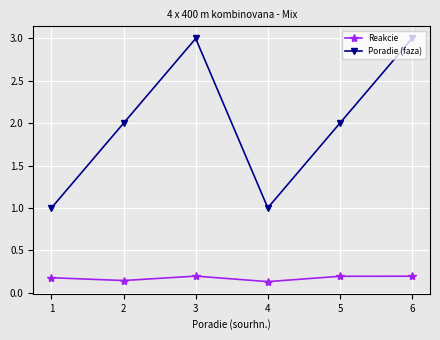

Rank the series by their average value, from highest to lowest.

Poradie (faza), Reakcie